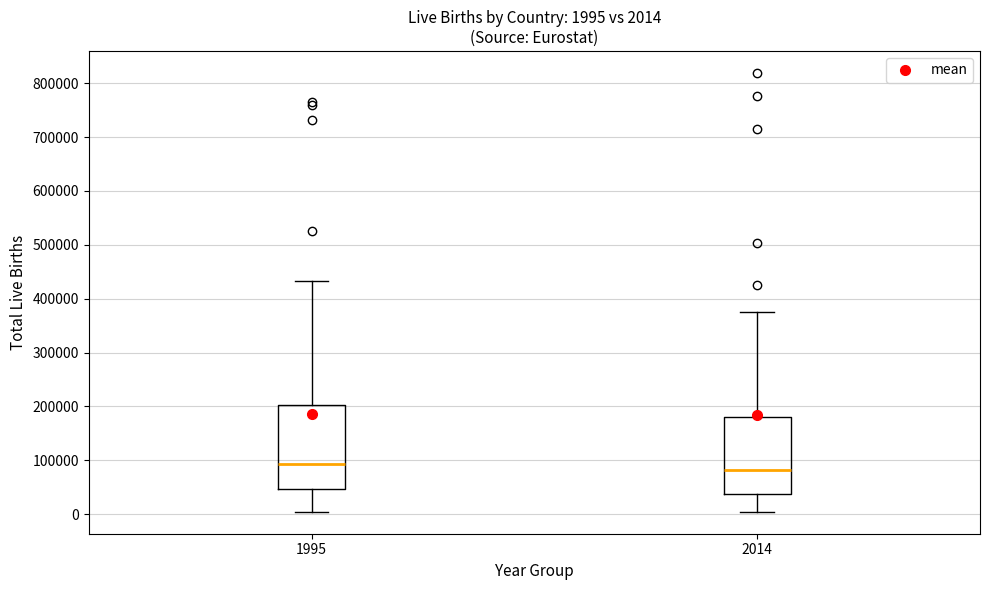

Comparing the boxes themselves (not the whiskers), which one is the tallest?

1995